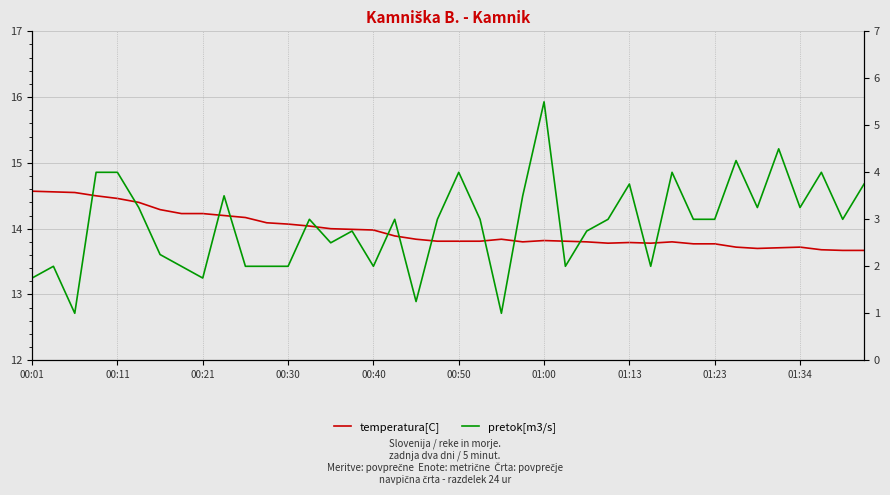

Rank the series by their average value, from highest to lowest.

temperatura[C], pretok[m3/s]